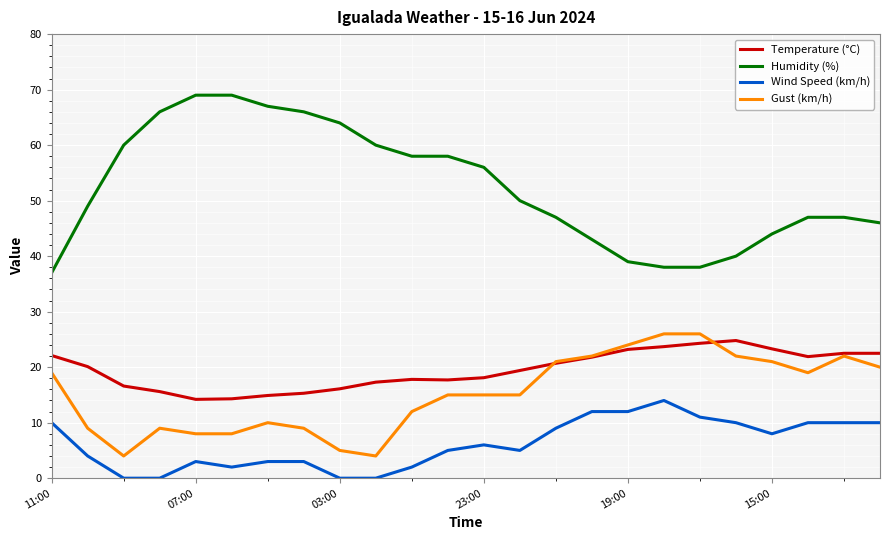

Which series has the largest total across all categories?

Humidity (%)